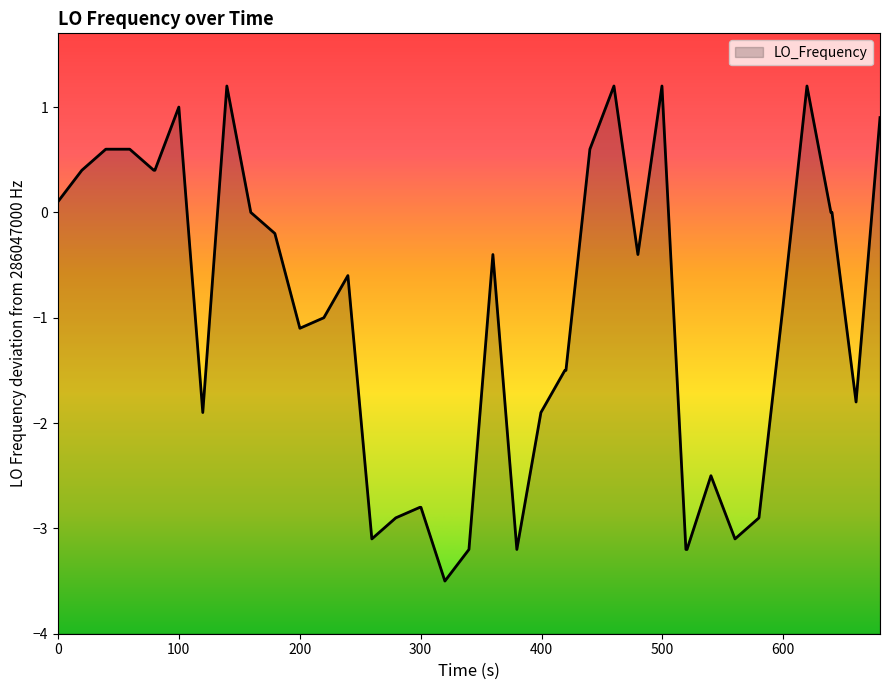

What is the greatest value displayed?

1.2